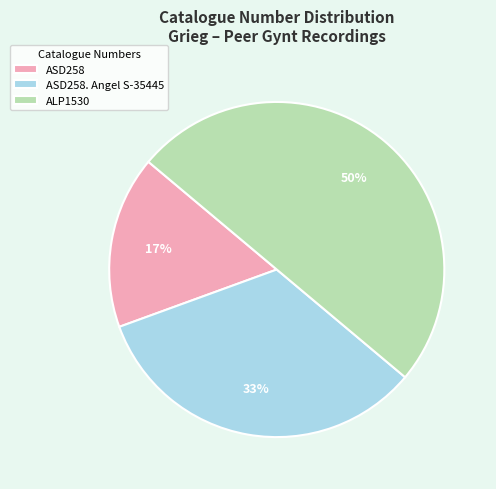

To the nearest percent, what is the difference between the largest and smallest slice percentages?

33%